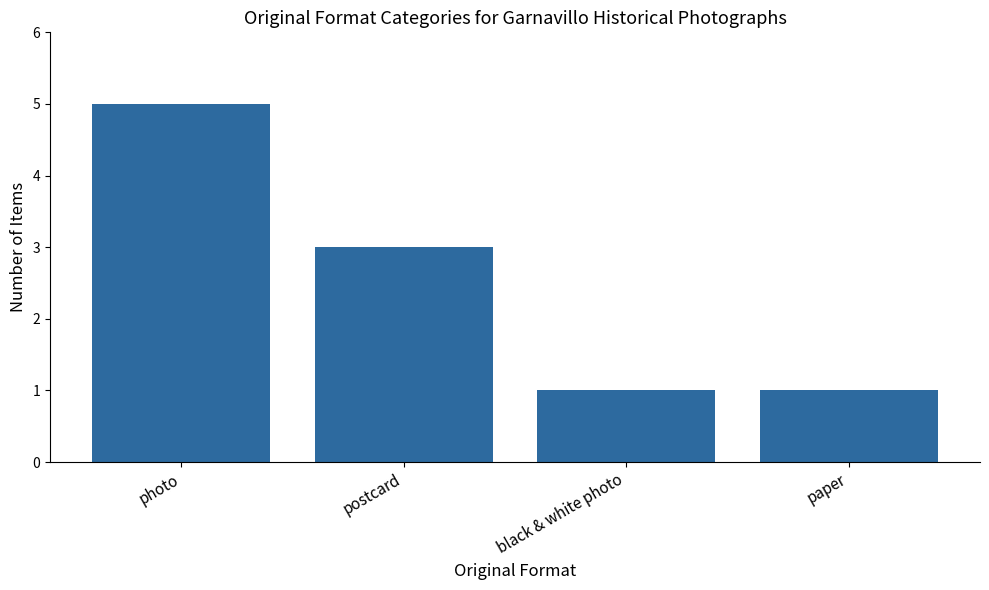

How many bars are there in total?

4